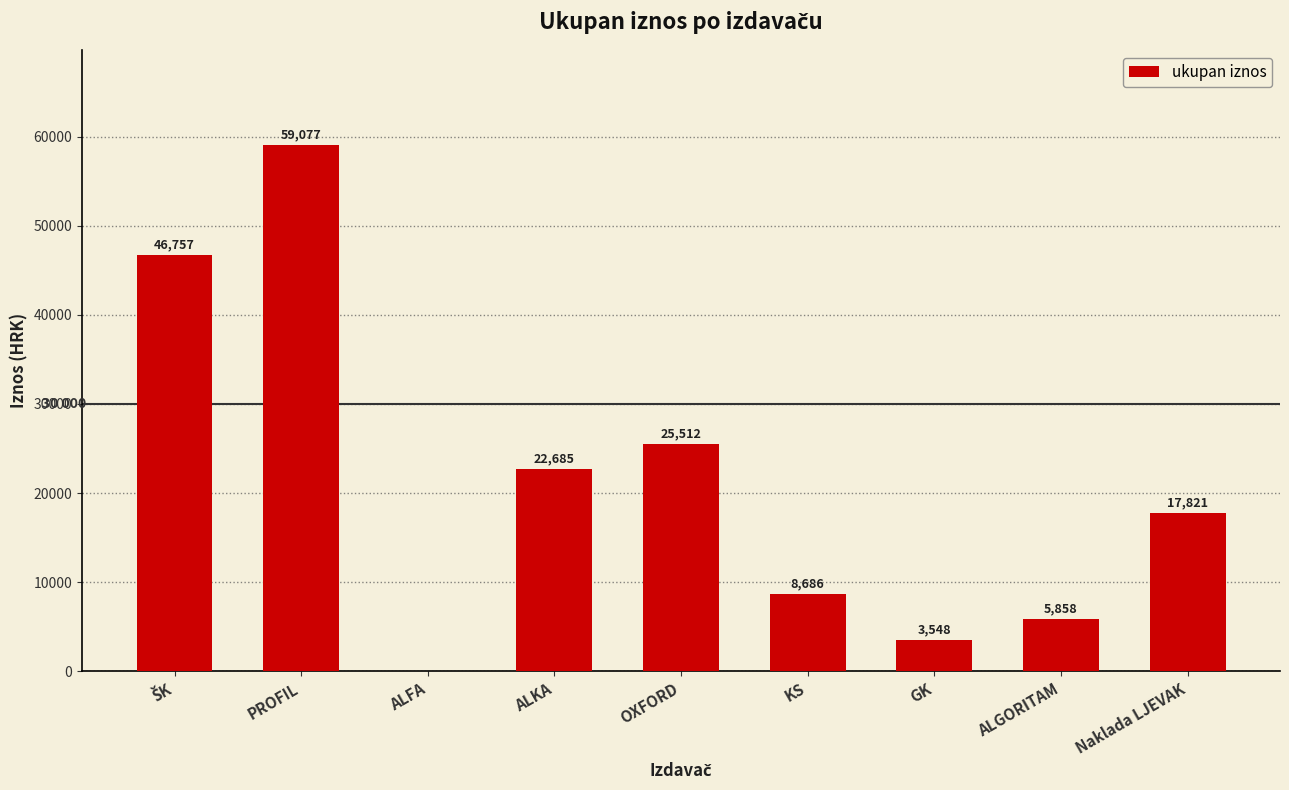

Where is the data nearest to the value 29538?

OXFORD